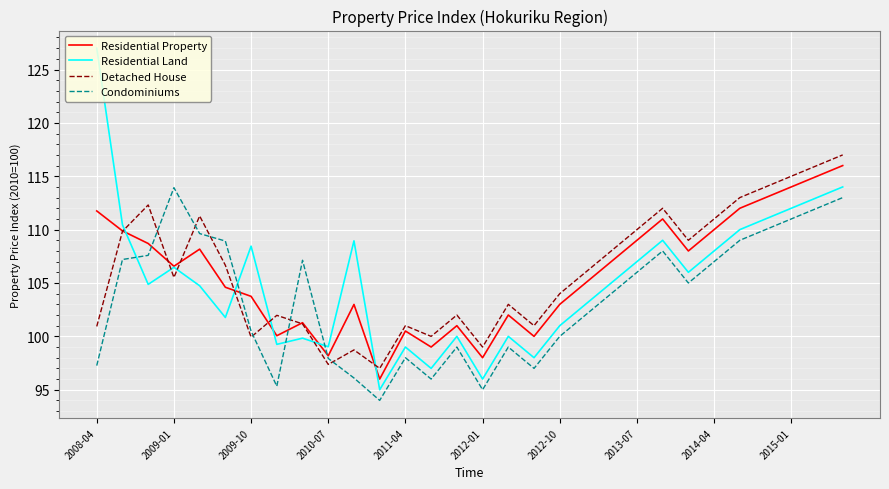

Does the chart display data point markers on the line(s)?

No